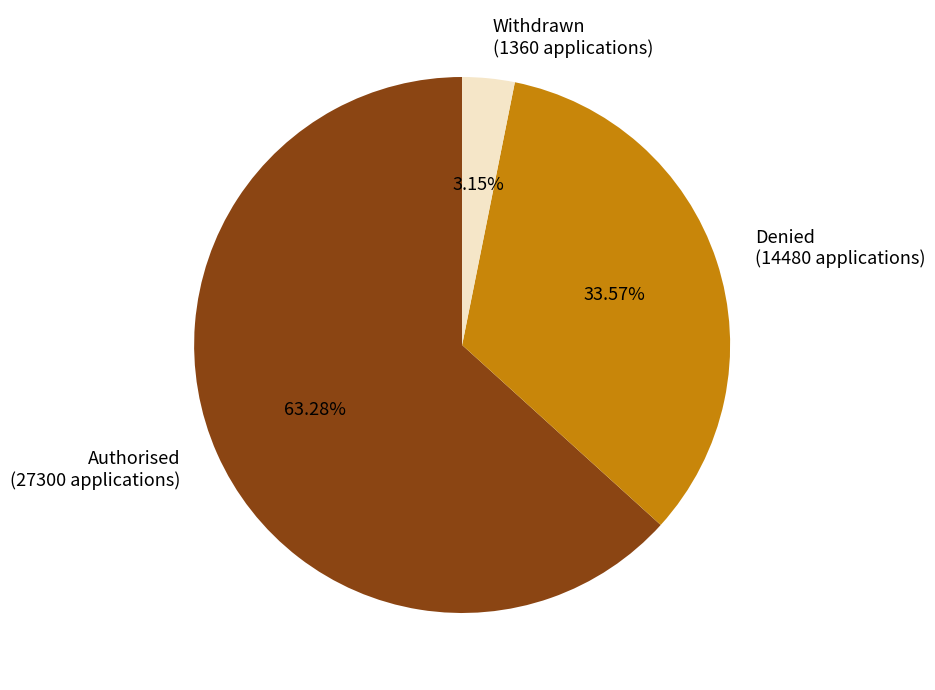

Between Withdrawn (1360 applications) and Denied (14480 applications), which is larger?

Denied (14480 applications)